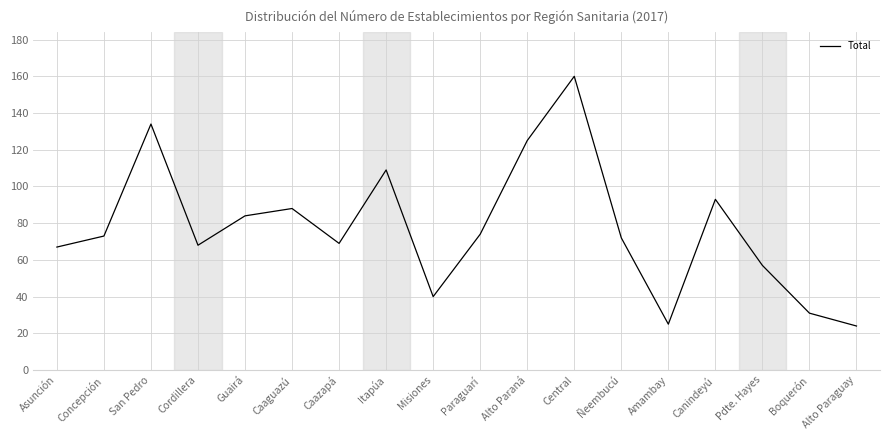

Which category has the highest value across all series?

Central